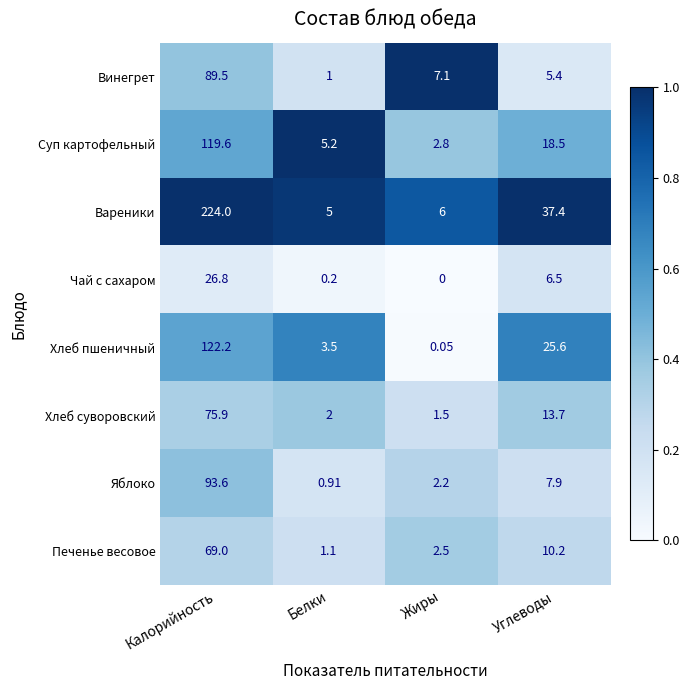

Which series has the largest total across all categories?

Вареники